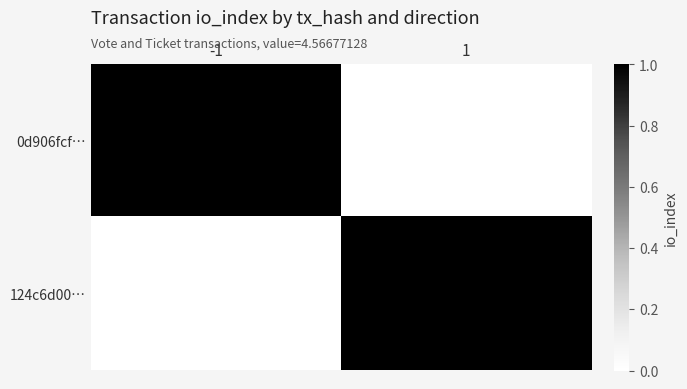

Reading left to right, what are all the values shown in this chart?

0d906fcf…: -1=1	1=0
124c6d00…: -1=0	1=1